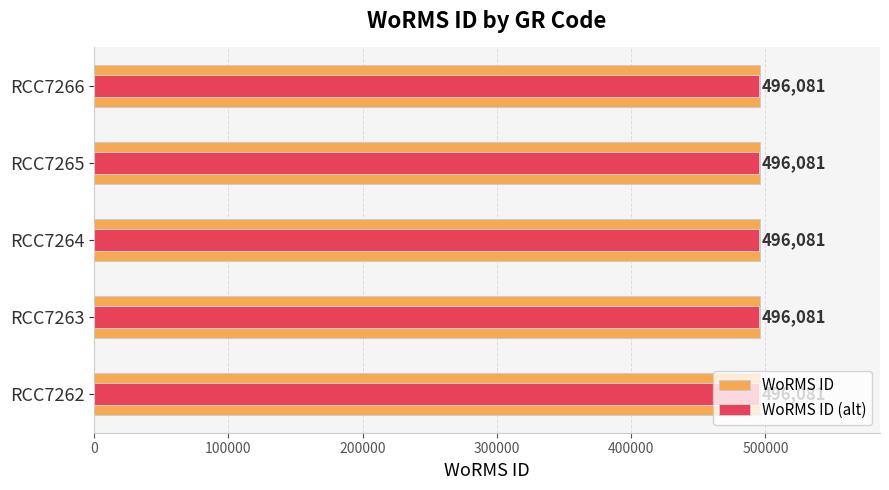

At how many categories does at least one series exceed 0?

5